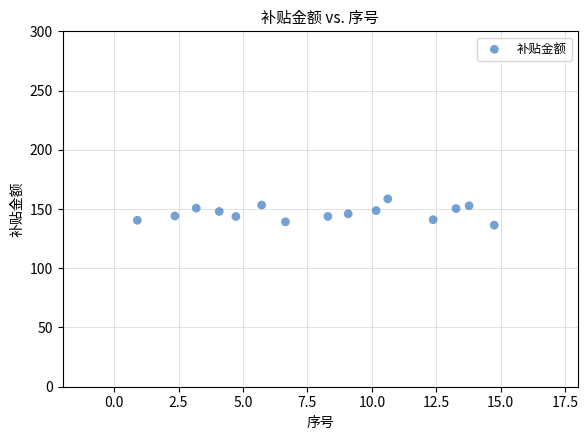

What is the range of X values (max minus min)?

13.8